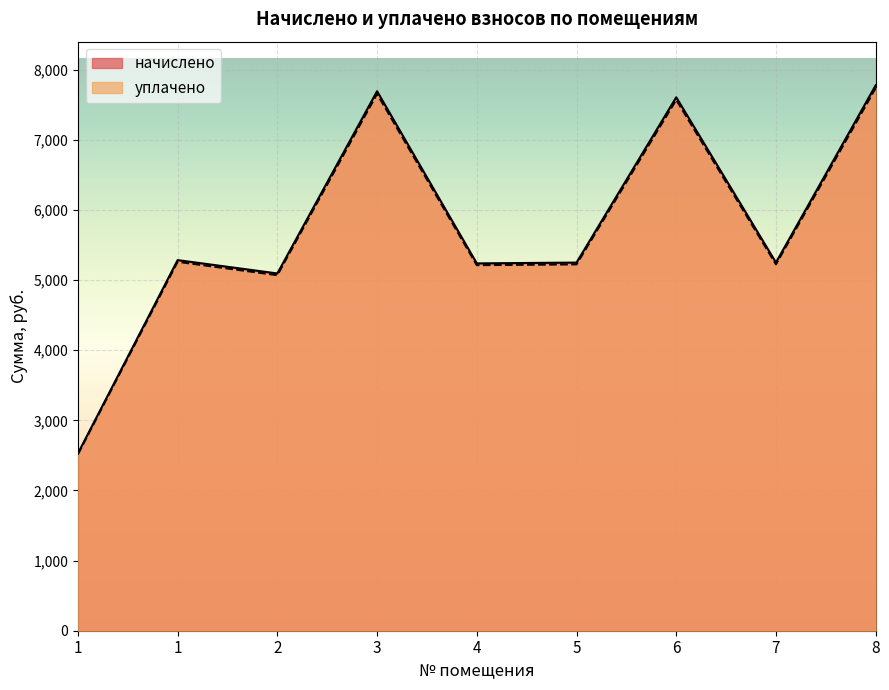

Read the уплачено value at 2.

5070.4